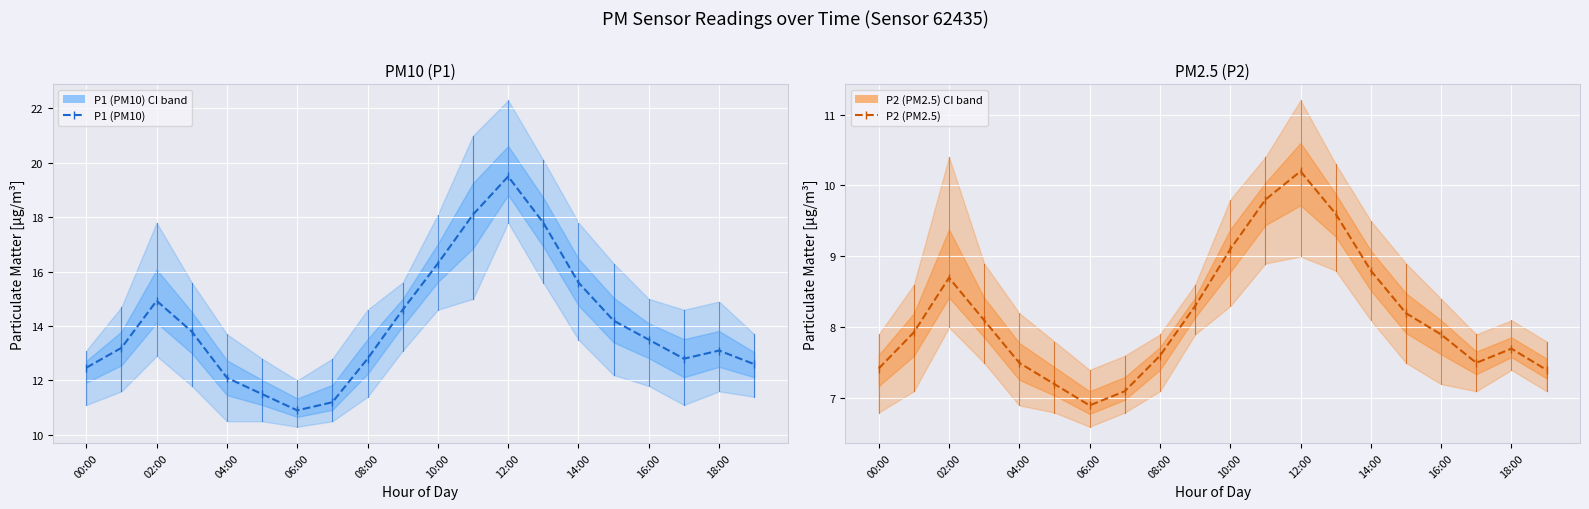

How many distinct data groups are displayed?

2